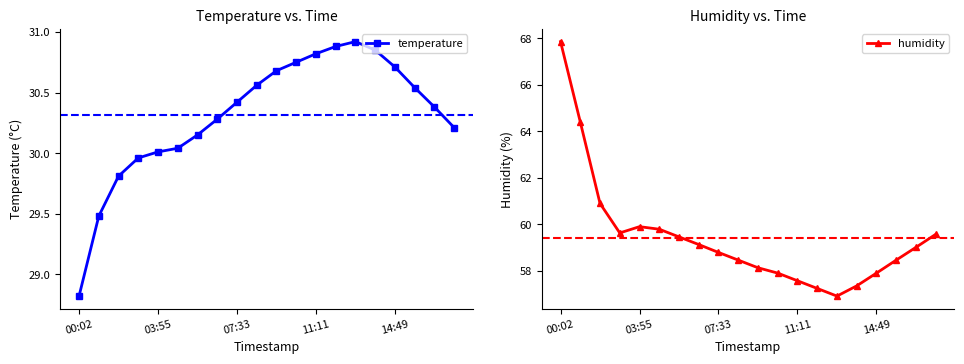

What is the average value of the humidity series?

59.4